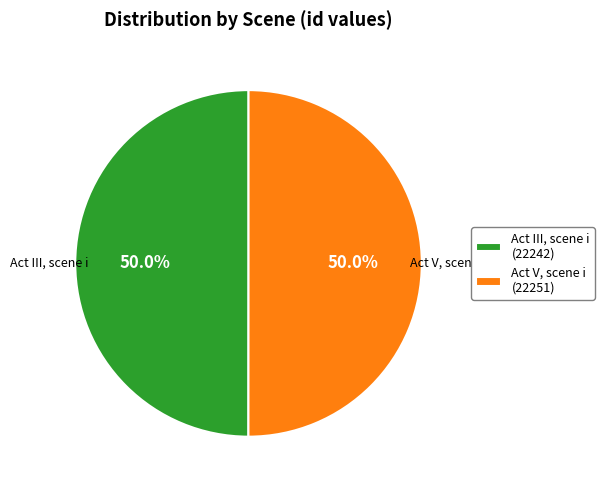

Combined, do Act V, scene i (22251) and Act III, scene i (22242) account for over 50%?

Yes